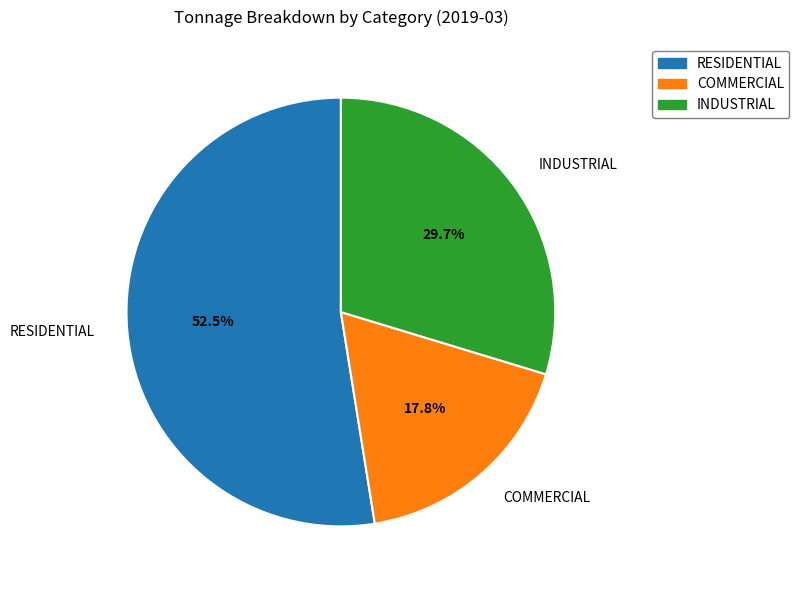

How many slices are in this pie chart?

3